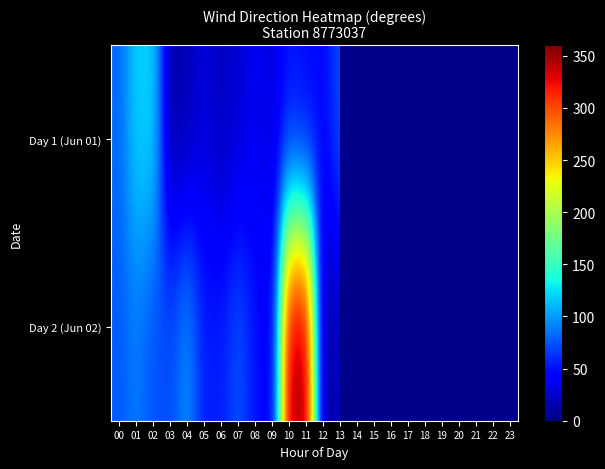

What is the minimum value shown in the chart?

4.0